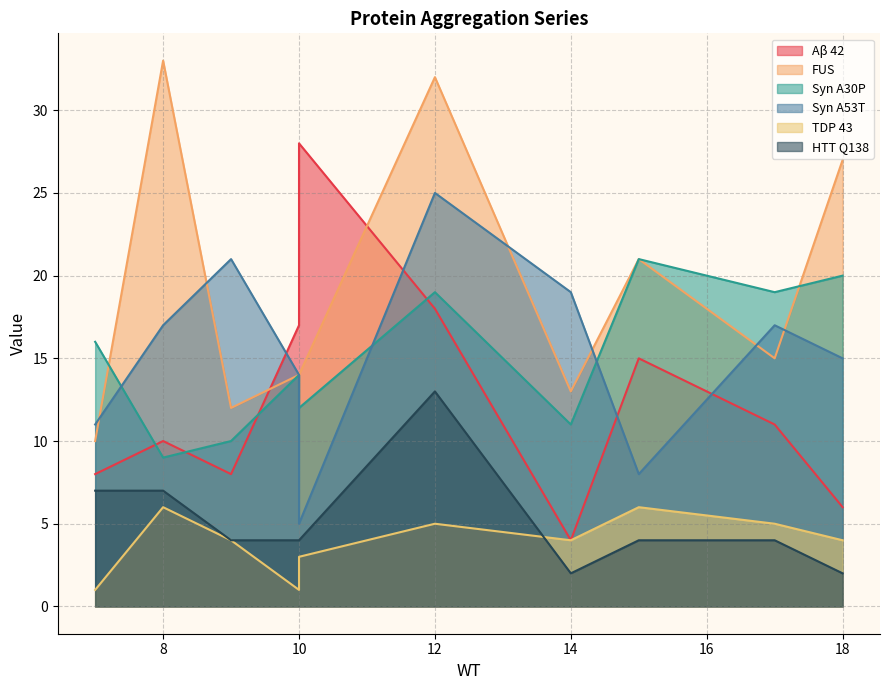

What are all the series names shown in the legend?

Aβ 42, FUS, Syn A30P, Syn A53T, TDP 43, HTT Q138